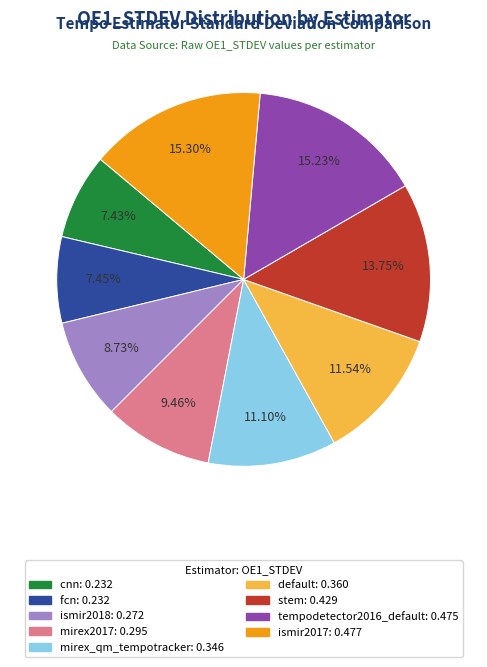

To the nearest percent, what is the average slice percentage?

11%